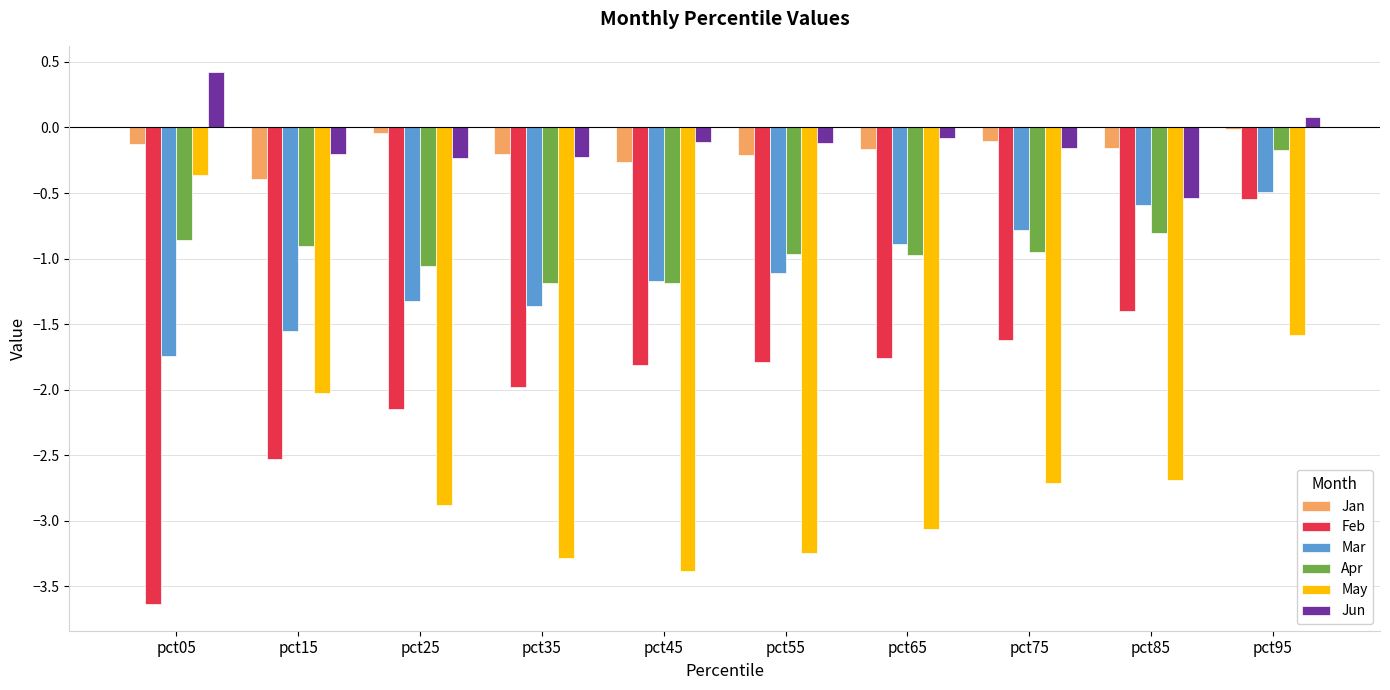

What is the sum of the Jun values at pct75 and pct65?

-0.2